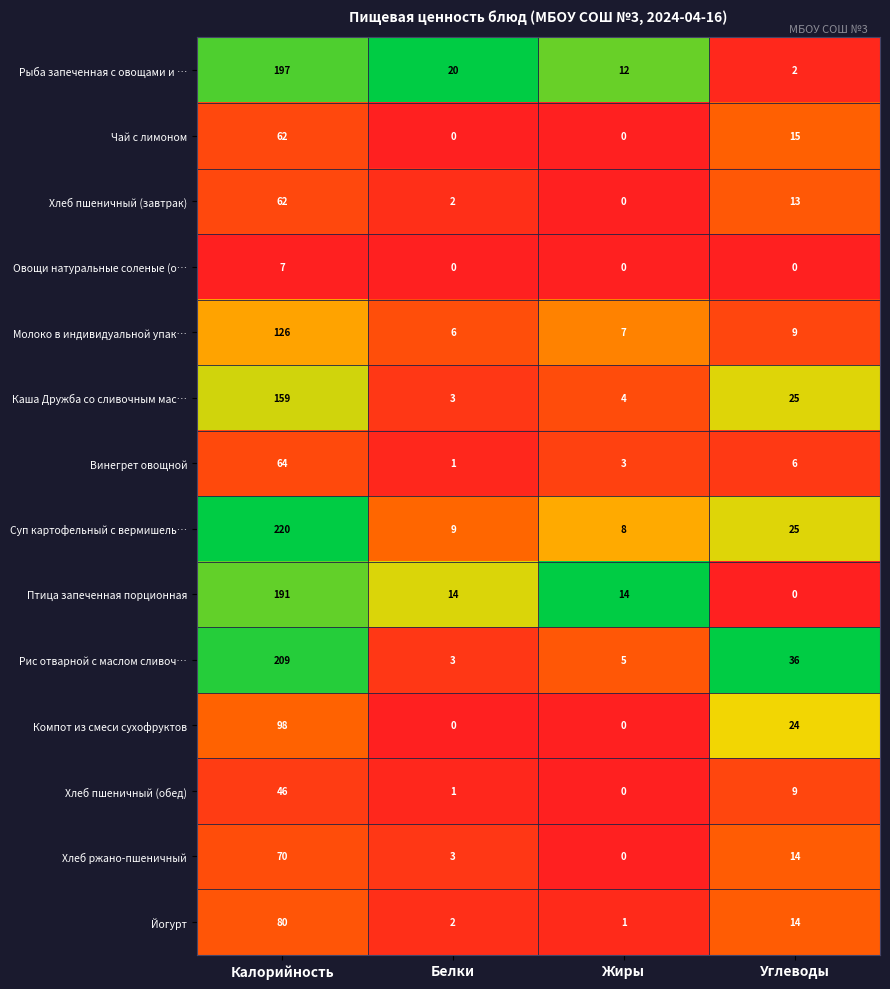

List the labels in order of Хлеб пшеничный (завтрак) value, largest first.

Калорийность, Углеводы, Белки, Жиры